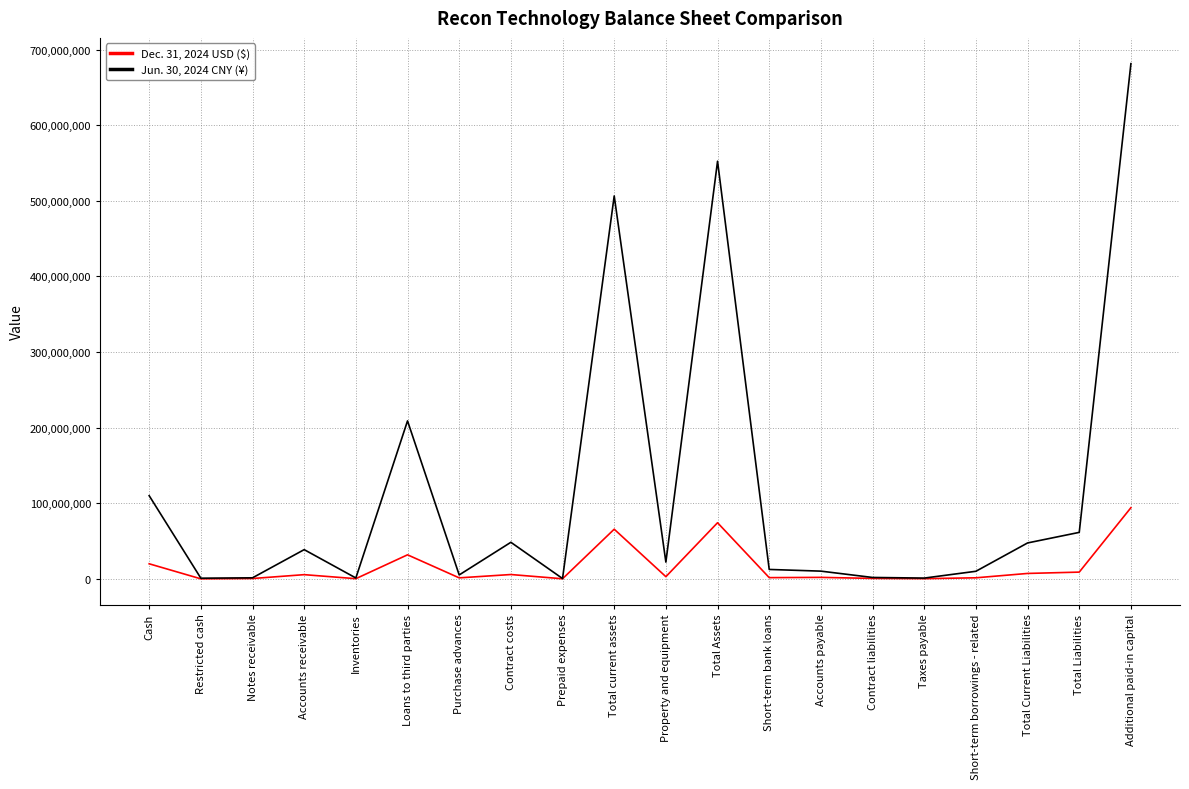

Which series has the largest range (max minus min)?

Jun. 30, 2024 CNY (¥)